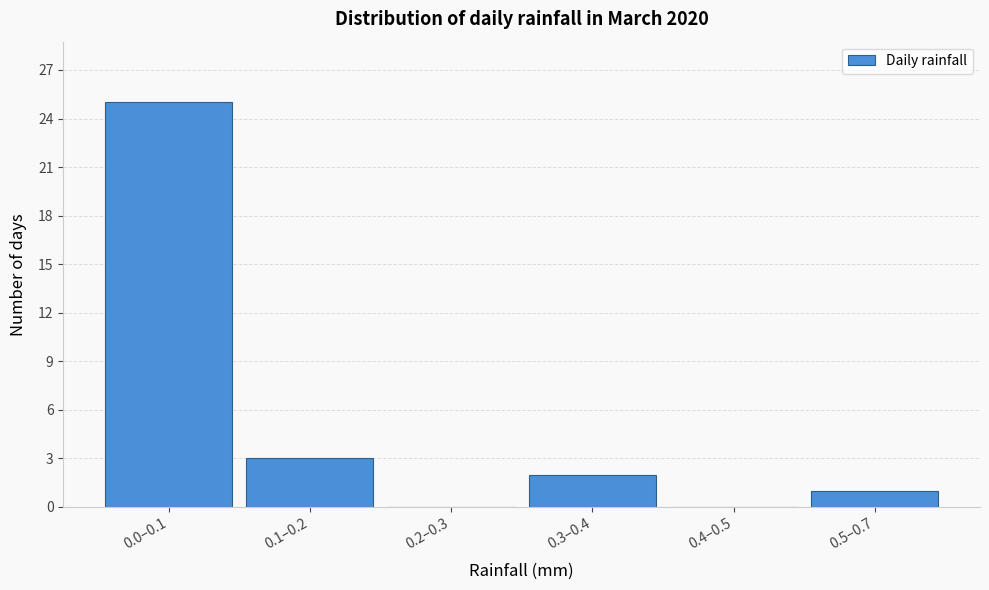

Reading right to left, list all the values displayed in this chart.

0.5–0.7=1	0.4–0.5=0	0.3–0.4=2	0.2–0.3=0	0.1–0.2=3	0.0–0.1=25